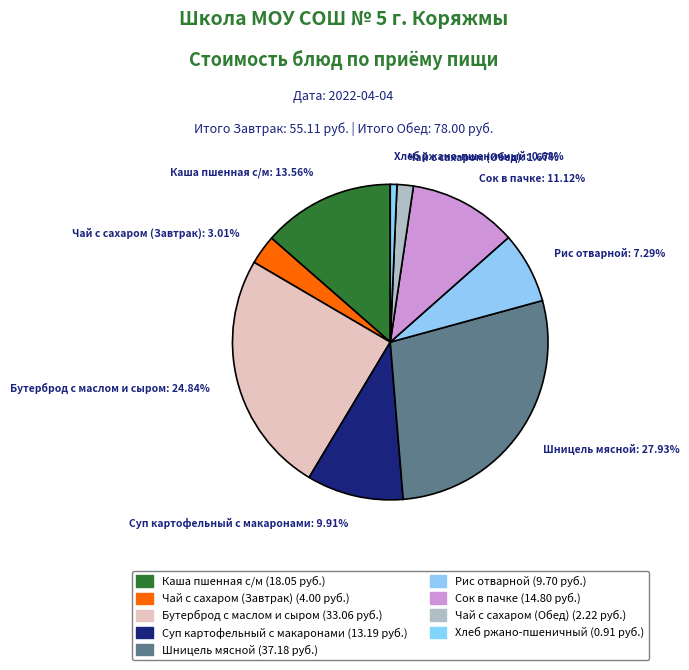

To the nearest percent, what is the average slice percentage?

11%